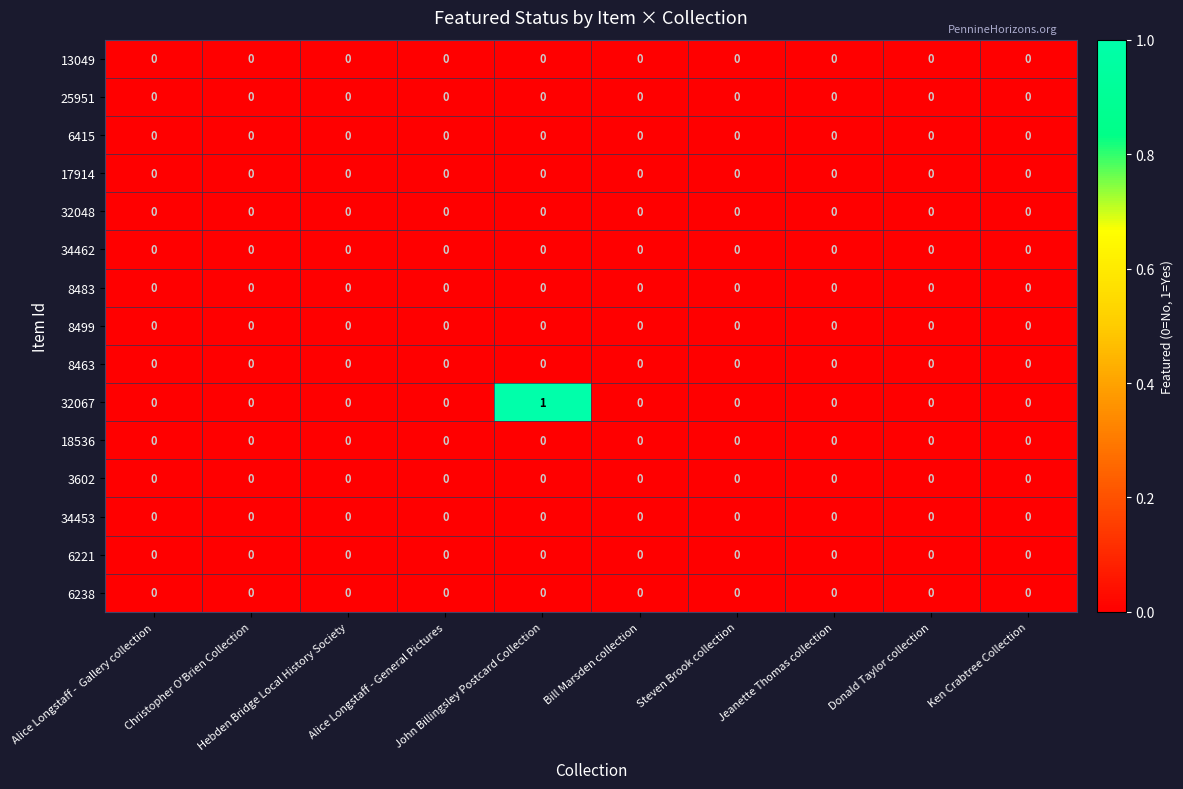

At which category is the sum across all series the highest?

John Billingsley Postcard Collection